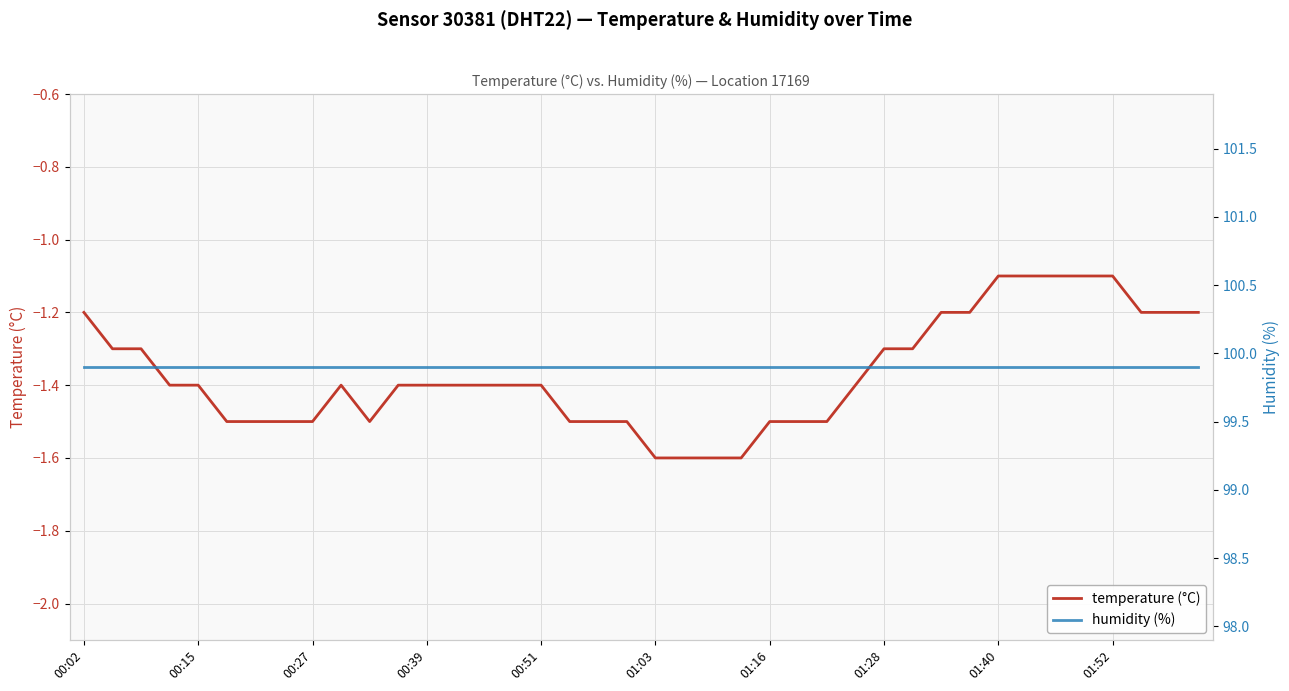

True or false: temperature (°C) has a value of -2.2 at 00:27.

False